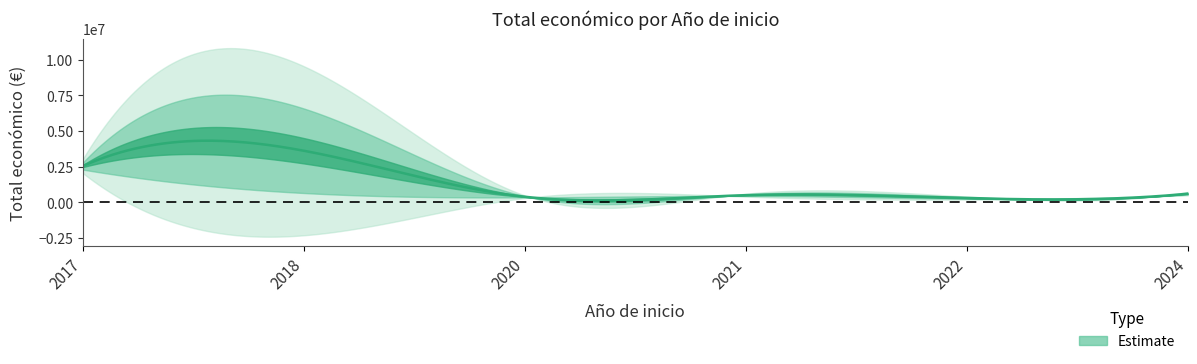

True or false: Total económico and Año de finalización intersect in this chart.

False